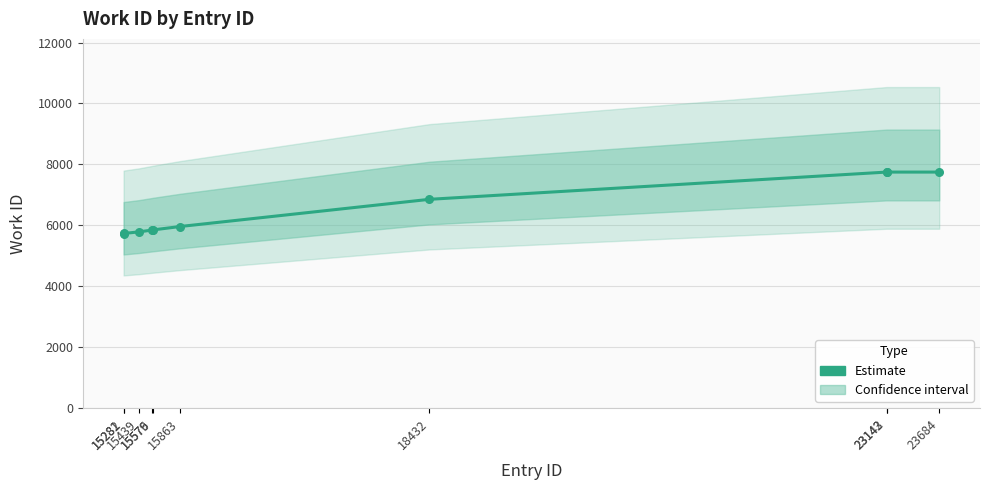

Between 15282 and 18432, which is larger?

18432